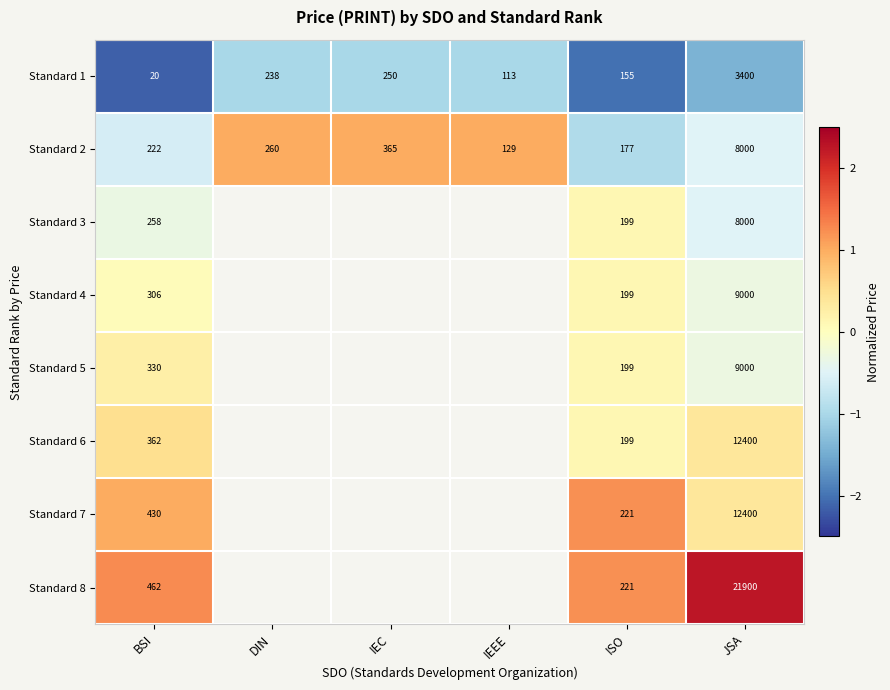

Where is Standard 2 nearest to the value 4064?

IEC